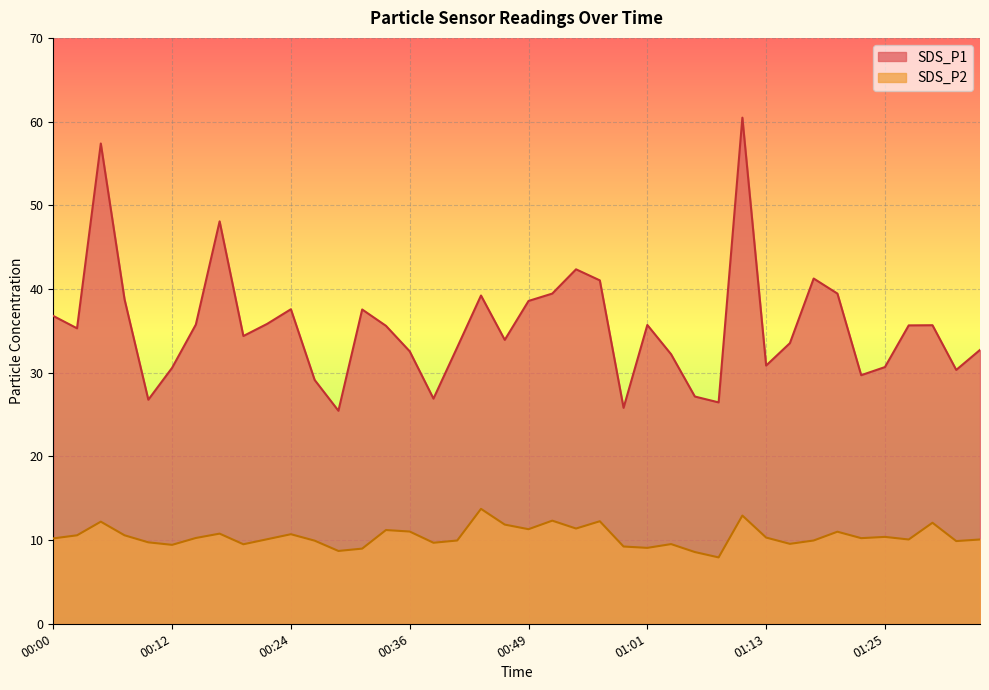

Count the number of data series in this chart.

2